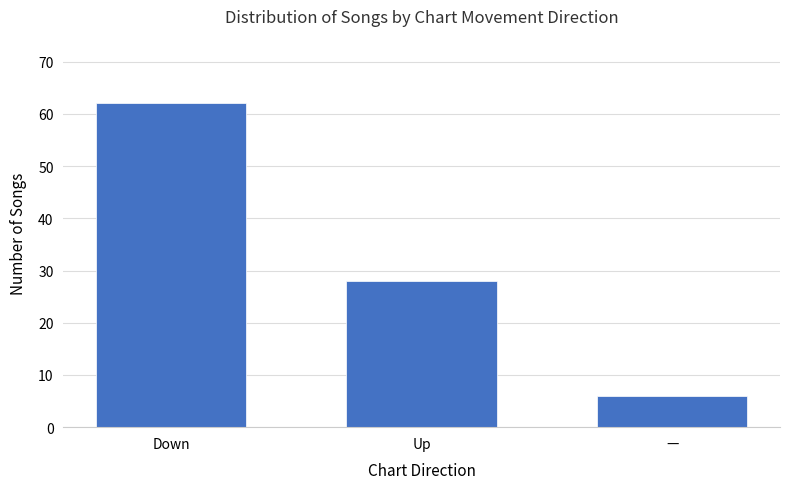

How many data points are less than 28?

1